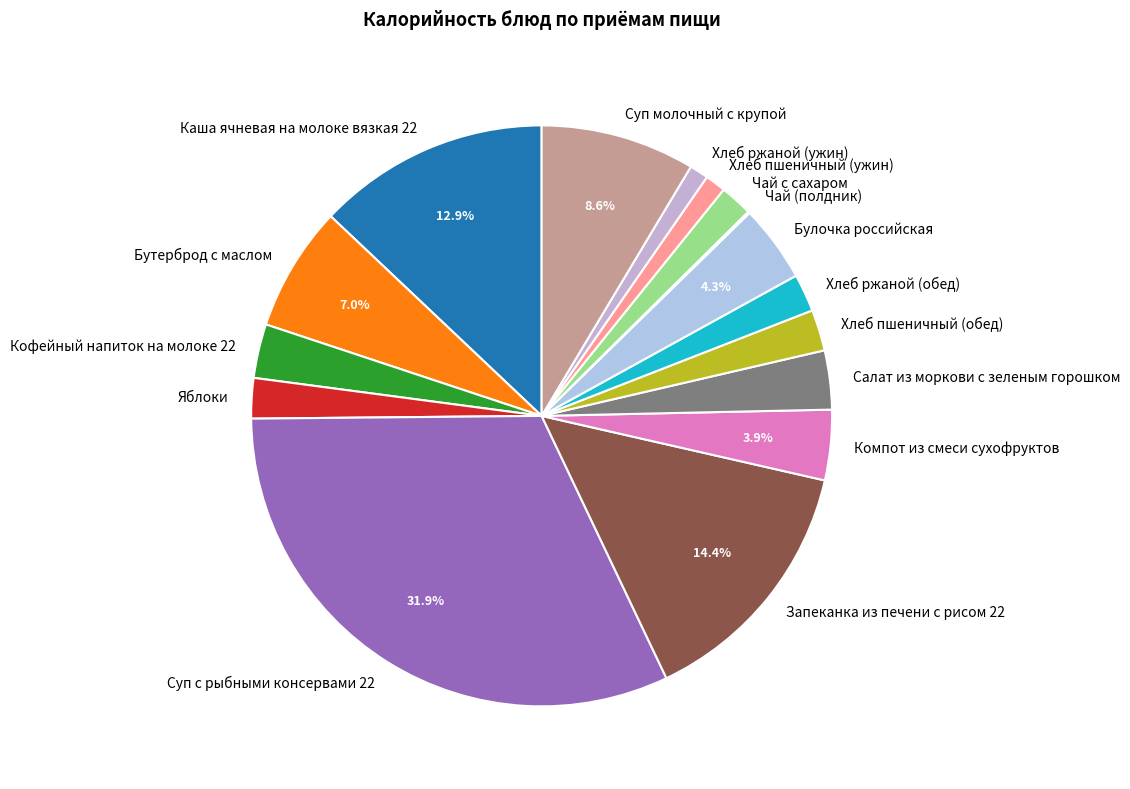

Is it true that Салат из моркови с зеленым горошком is 11% of the pie?

False